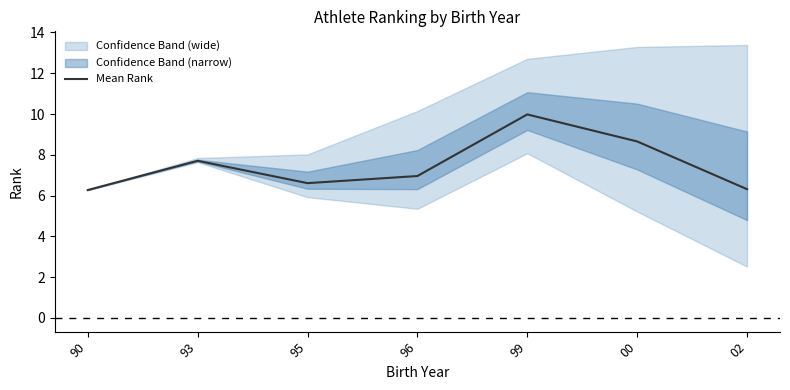

Does the chart have visible grid lines?

No